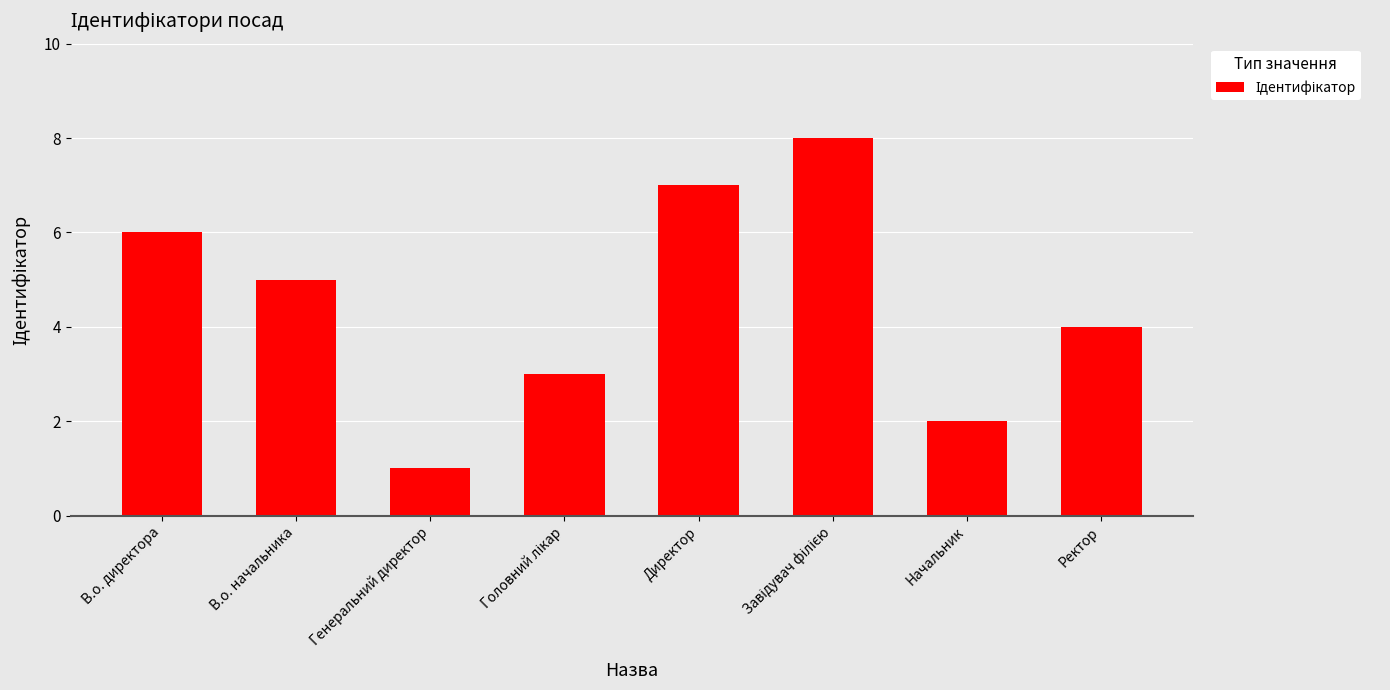

Is it true that the value at Генеральний директор is 1?

True